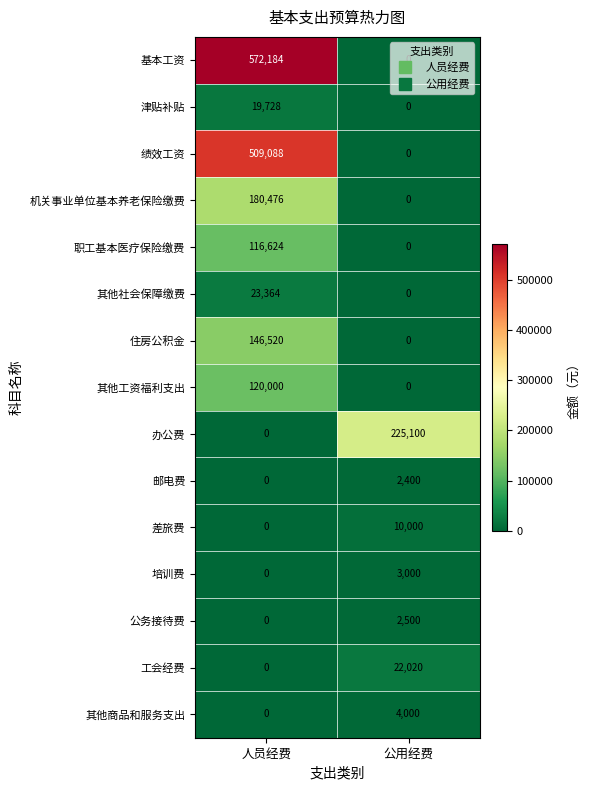

What is the difference between the highest and lowest values at 人员经费?

572184